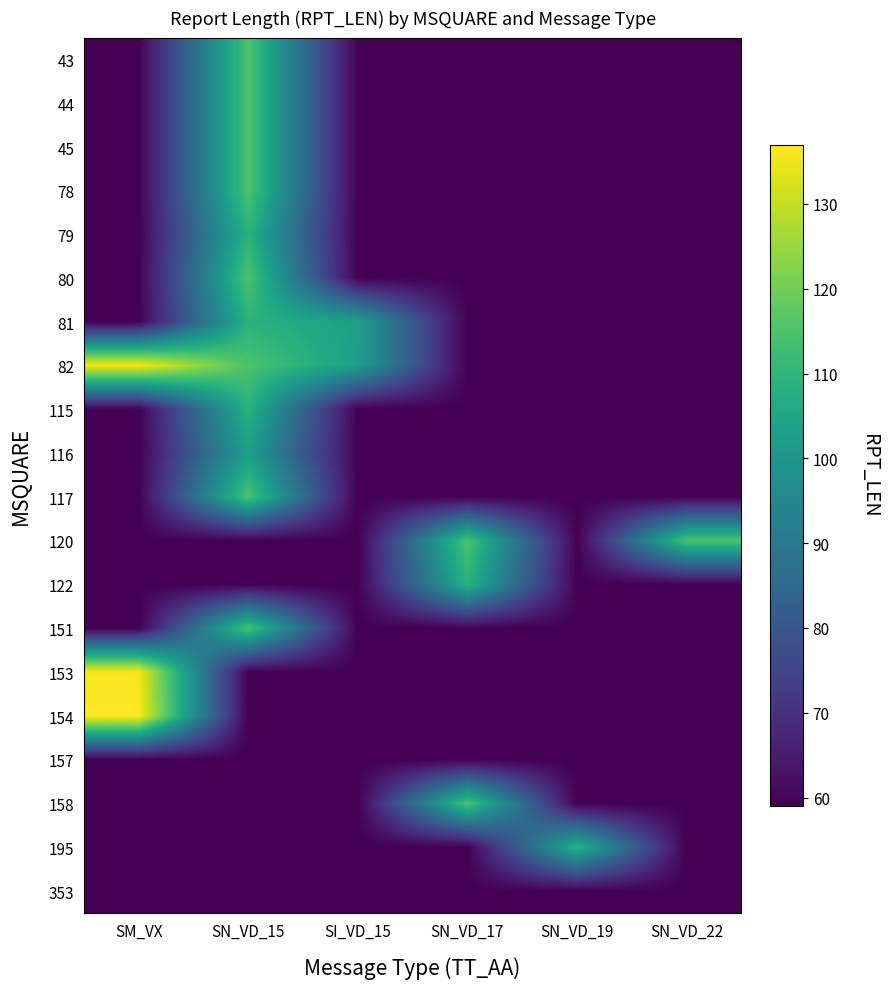

At how many categories does at least one series exceed 90?

6